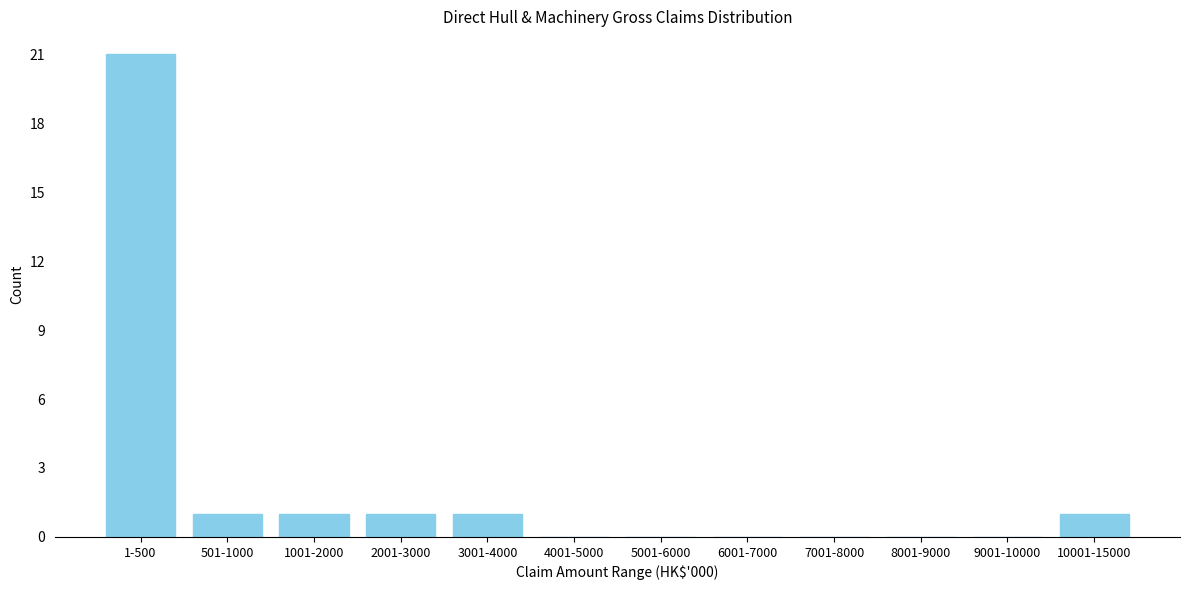

Reading left to right, transcribe all the data shown in this chart.

1-500=21	501-1000=1	1001-2000=1	2001-3000=1	3001-4000=1	4001-5000=0	5001-6000=0	6001-7000=0	7001-8000=0	8001-9000=0	9001-10000=0	10001-15000=1